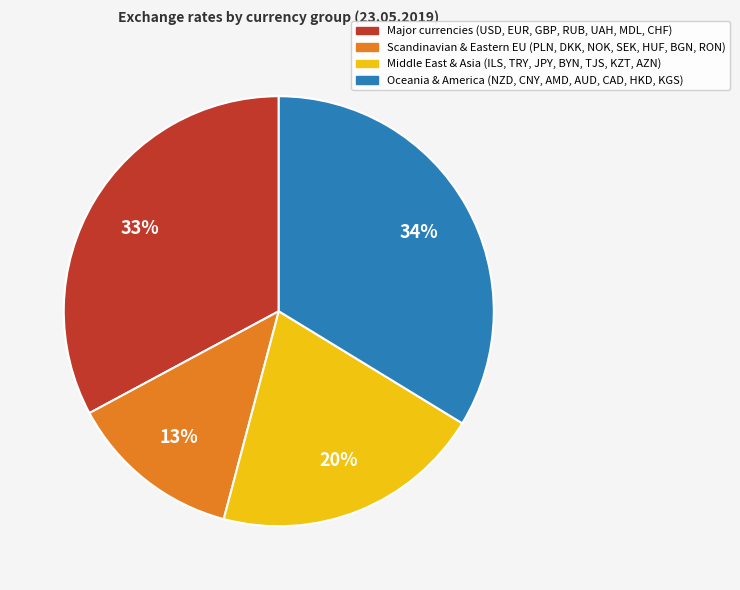

How many slices are in this pie chart?

4